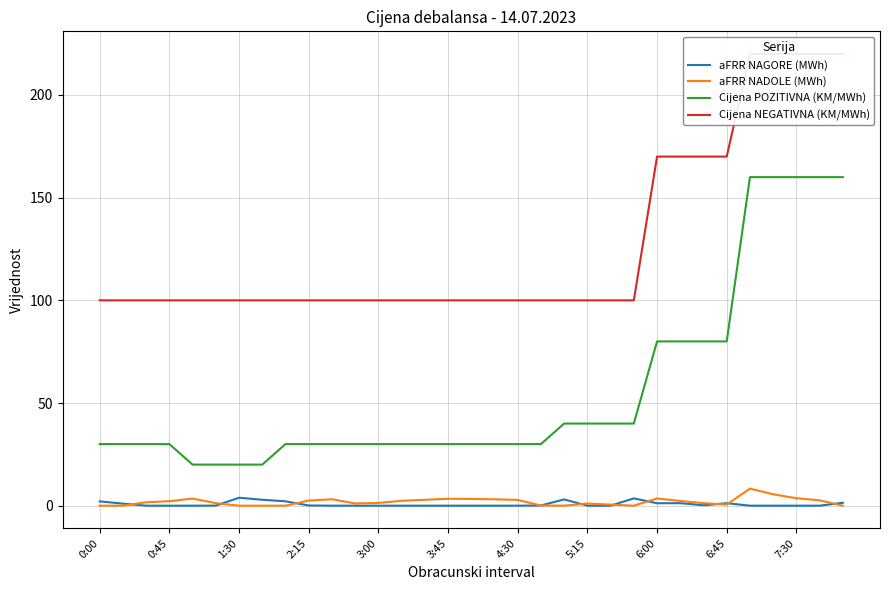

What is the maximum value for aFRR NADOLE (MWh)?

8.3